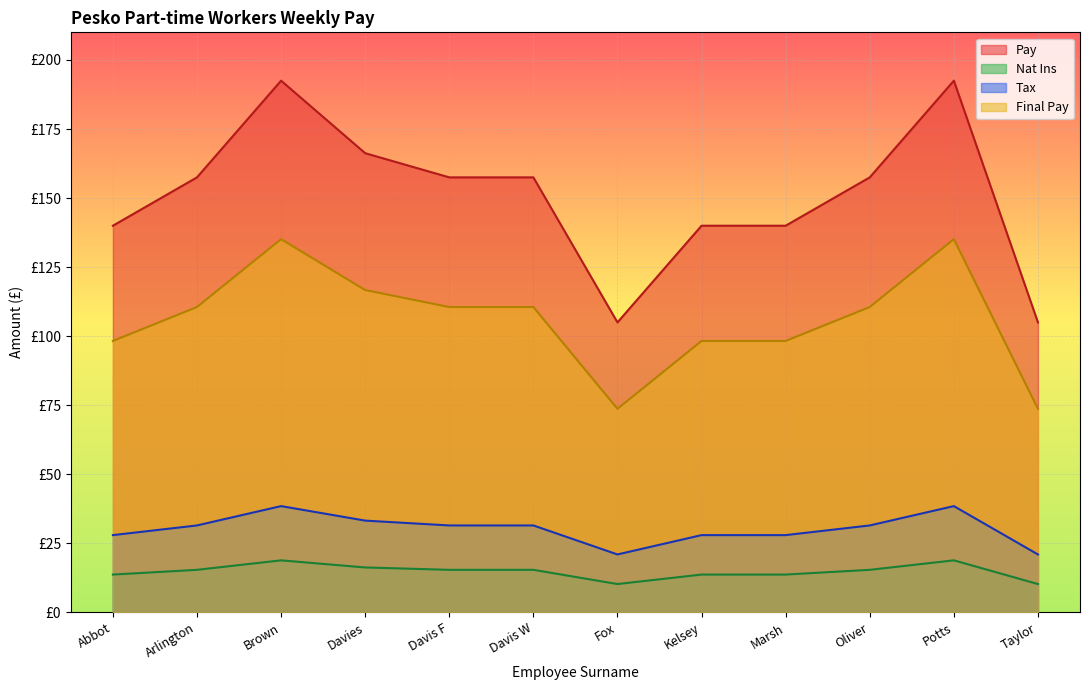

At how many categories does at least one series exceed 38?

12